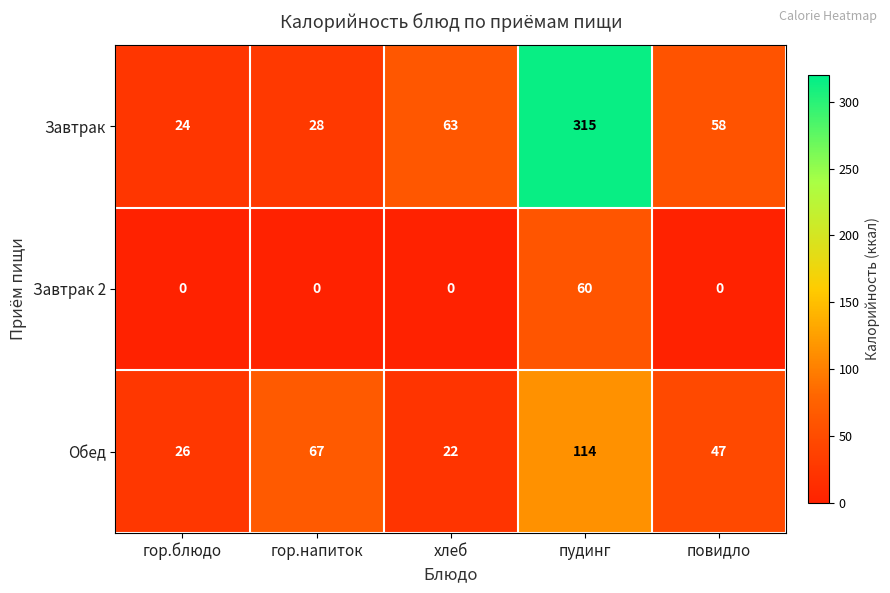

Count the number of data series in this chart.

3